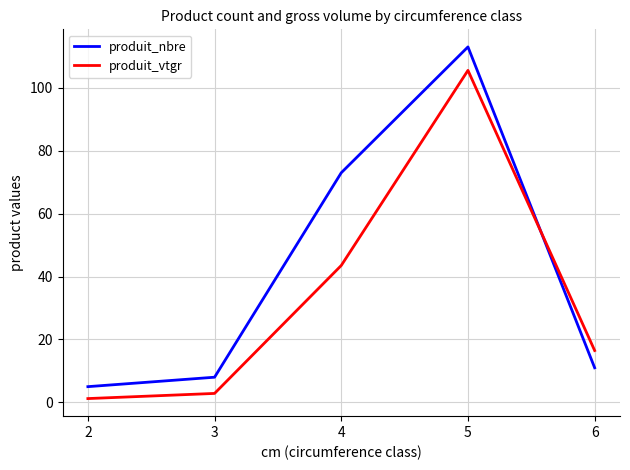

Where does the produit_vtgr series first go above 16?

4